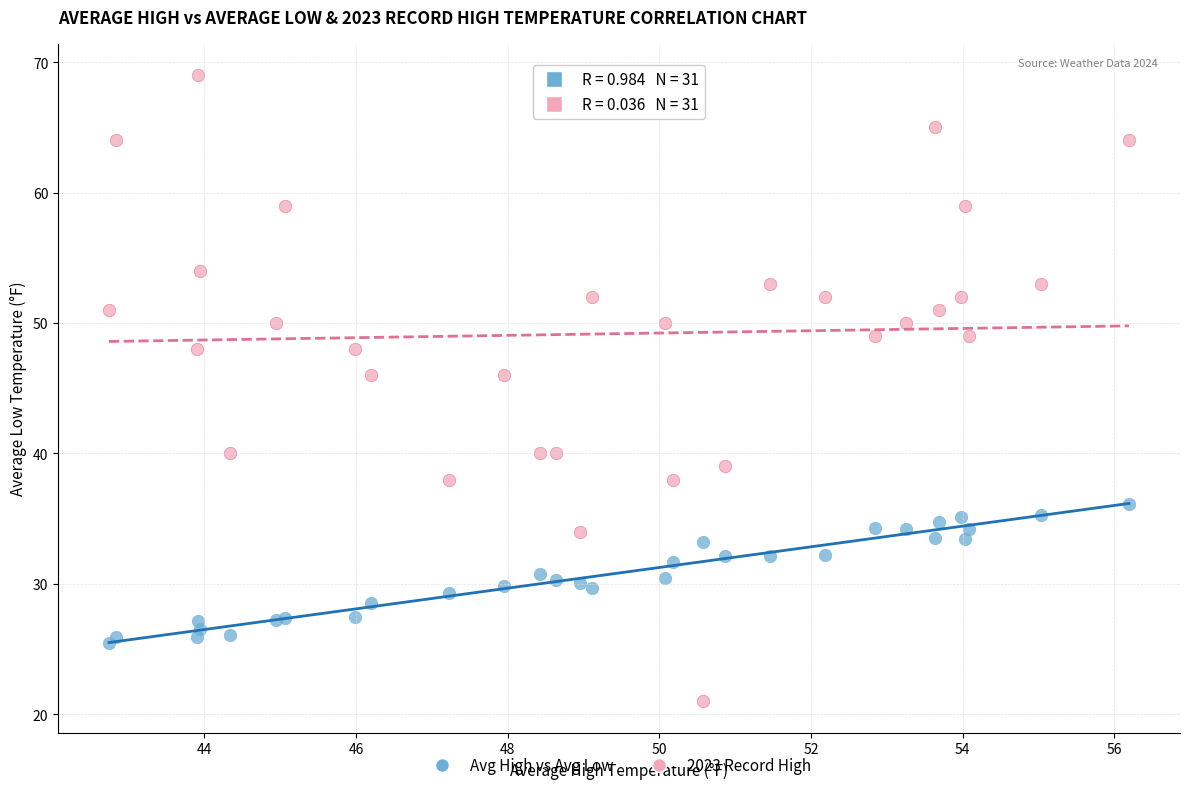

Which series contains the lowest Y value?

2023 Record High